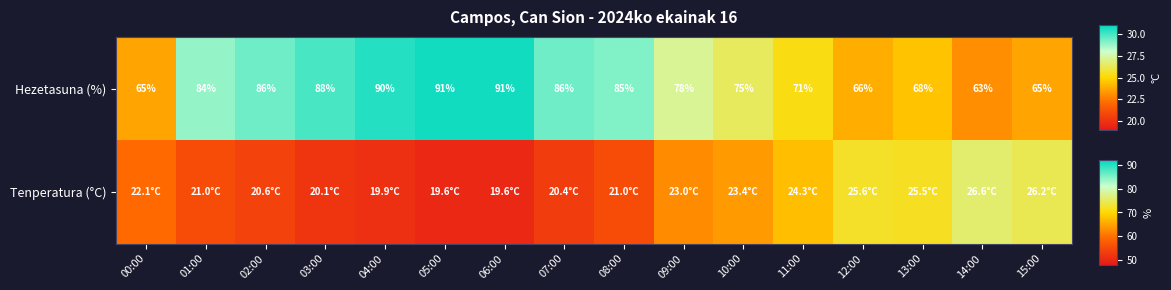

Reading right to left, transcribe all the data shown in this chart.

15:00=65	14:00=63	13:00=68	12:00=66	11:00=71	10:00=75	09:00=78	08:00=85	07:00=86	06:00=91	05:00=91	04:00=90	03:00=88	02:00=86	01:00=84	00:00=65